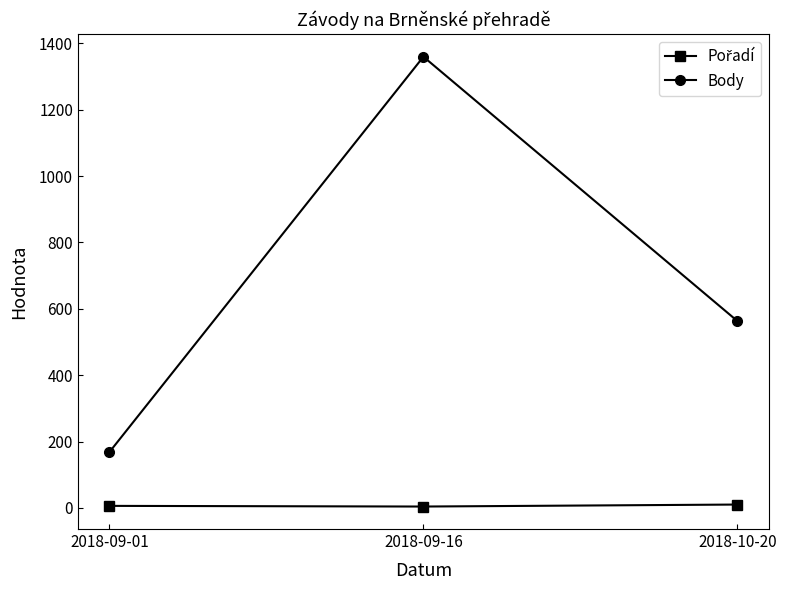

What is the maximum value shown in the chart?

1360